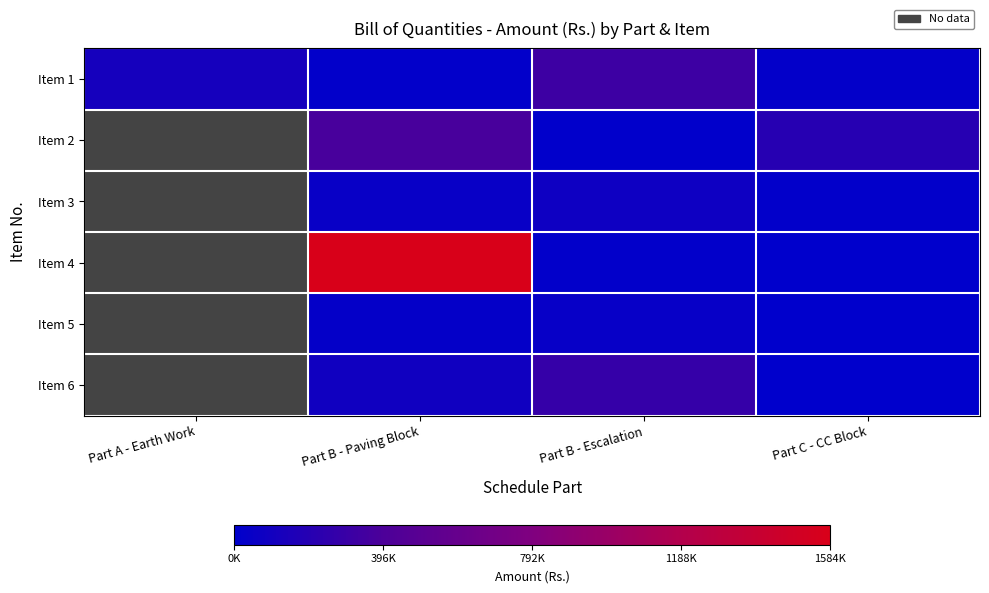

How many positive values does the Item 5 series have?

2